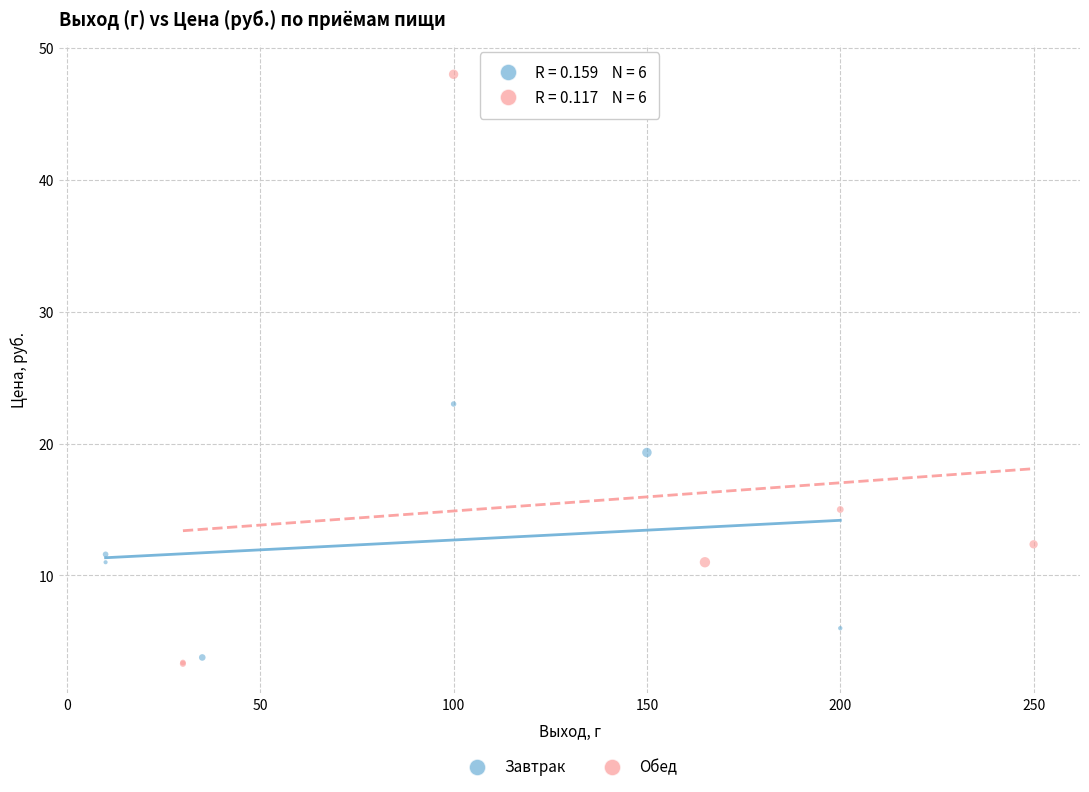

Which series has the largest Y range (max minus min)?

Обед